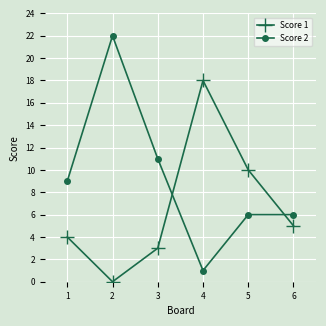

True or false: Score 2 and Score 1 intersect in this chart.

True